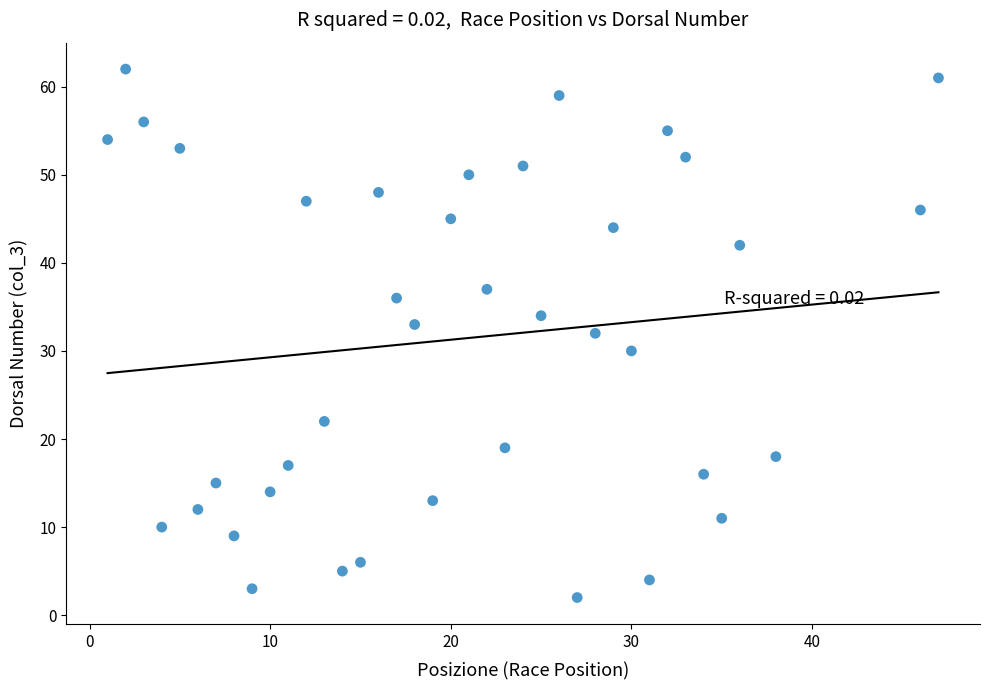

What is the range of Y values (max minus min)?

60